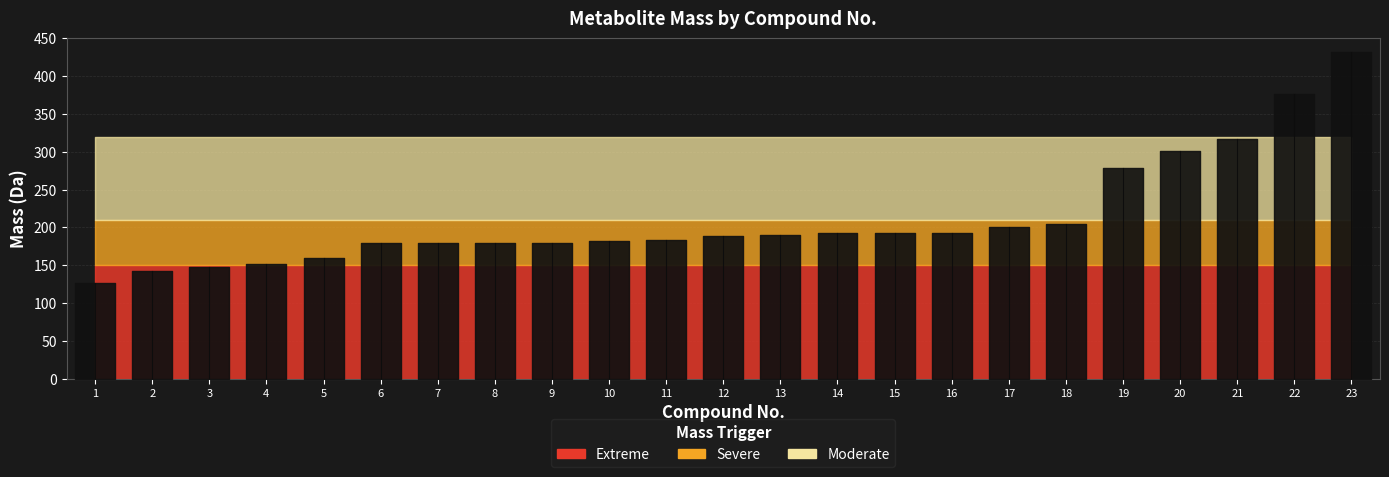

Reading right to left, list all the values displayed in this chart.

23=432.3	22=376.1	21=317.3	20=301.3	19=278.1	18=205.0	17=201.0	16=193.1	15=192.0	14=192.0	13=190.0	12=189.0	11=183.1	10=182.1	9=180.0	8=179.1	7=179.1	6=179.1	5=160.1	4=152.1	3=148.1	2=142.0	1=126.0